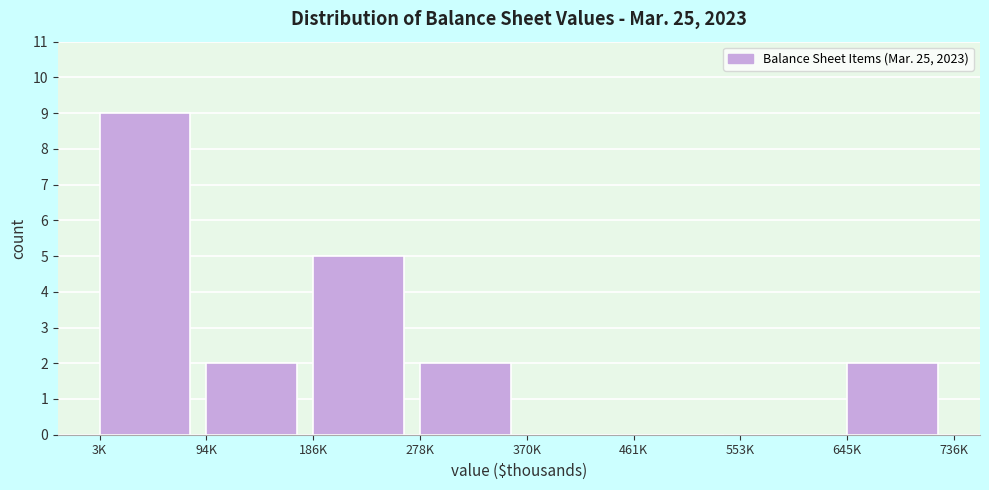

Reading left to right, extract all data points from this chart.

3K=9	94K=2	186K=5	278K=2	370K=0	461K=0	553K=0	645K=2